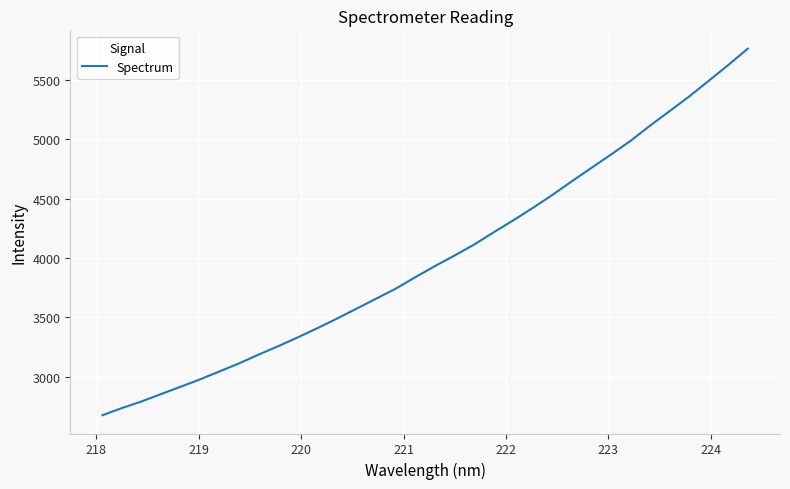

How many values are below 3933?

17